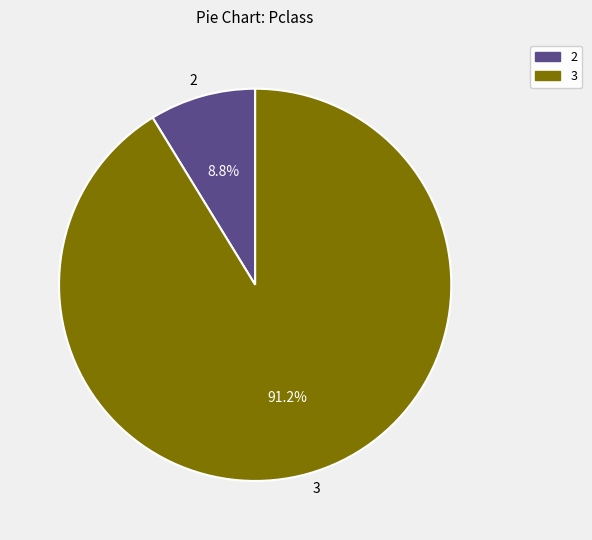

Which category accounts for the majority?

3